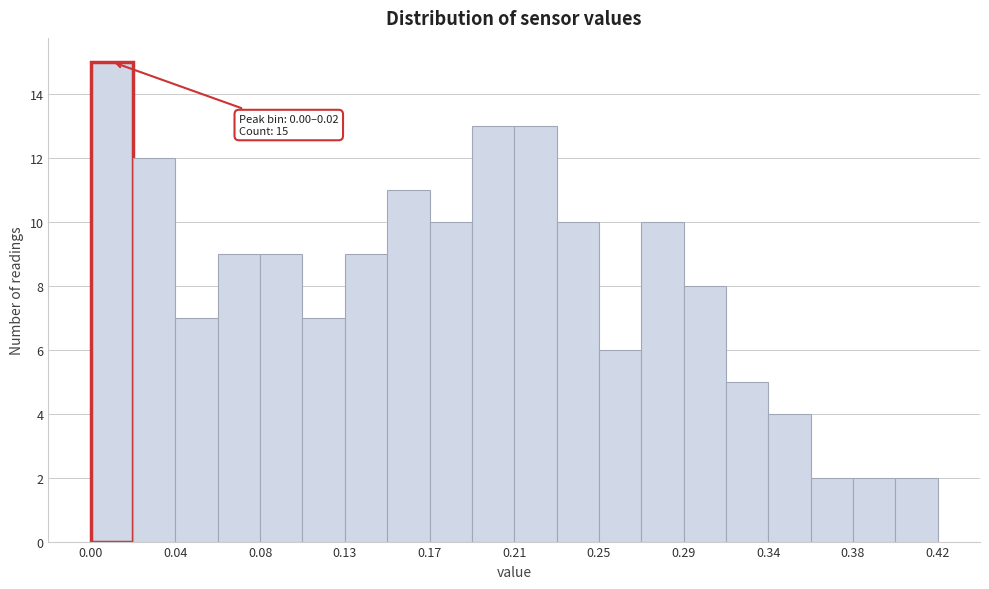

Over which range of the x-axis is the bar tallest?

0.000 to 0.021